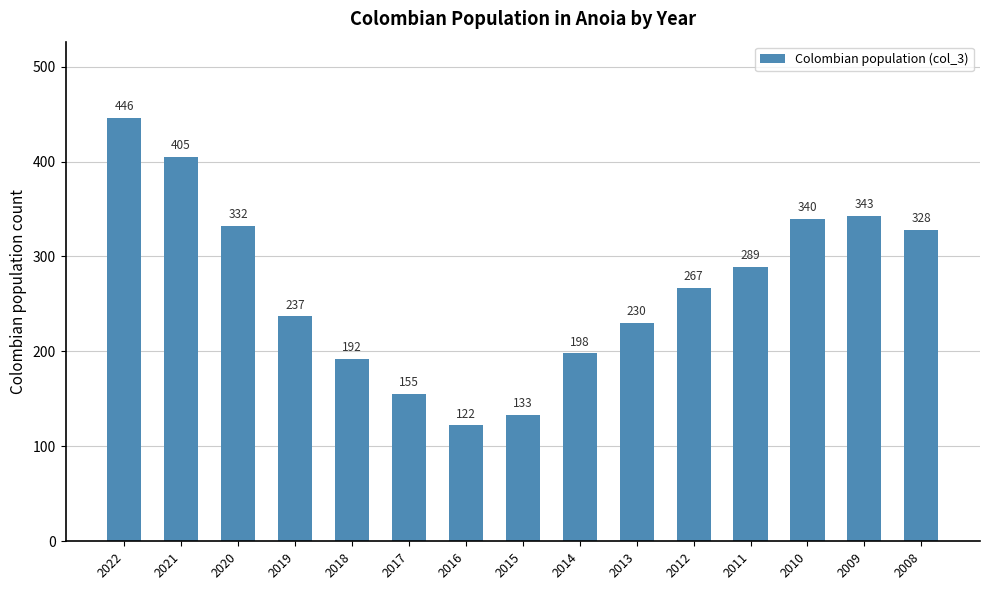

Reading right to left, list all the values displayed in this chart.

2008=328	2009=343	2010=340	2011=289	2012=267	2013=230	2014=198	2015=133	2016=122	2017=155	2018=192	2019=237	2020=332	2021=405	2022=446